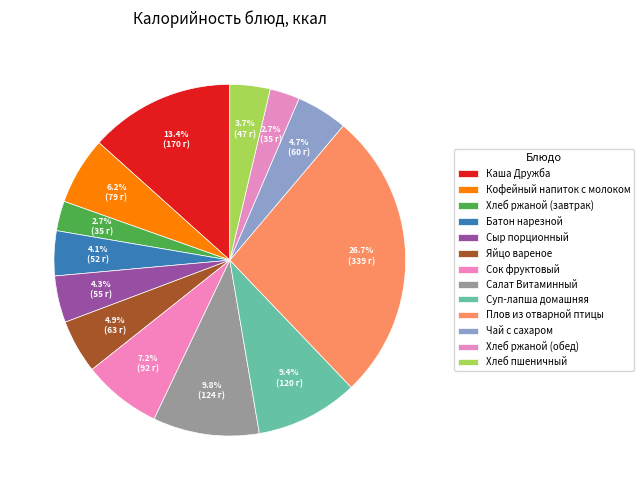

How many segments does this pie chart have?

13